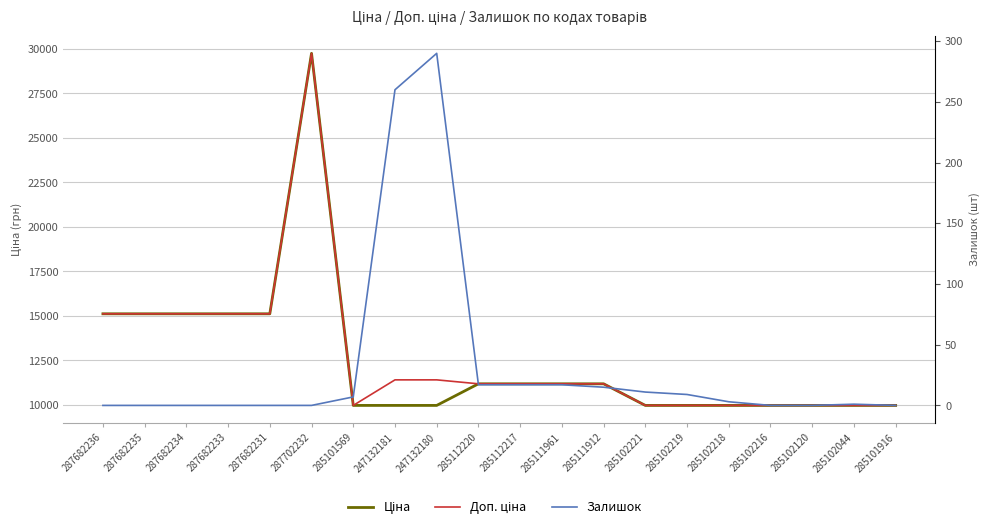

Reading right to left, what are all the values shown in this chart?

Ціна: 9975.0	9975.0	9975.0	9975.0	9975.0	9975.0	9975.0	11188.2	11188.2	11188.2	11188.2	9975.0	9975.0	9975.0	29747.2	15120.0	15120.0	15120.0	15120.0	15120.0
Доп. ціна: 9975.0	9975.0	9975.0	9975.0	9975.0	9975.0	9975.0	11188.2	11188.2	11188.2	11188.2	11410.0	11410.0	9975.0	29747.2	15120.0	15120.0	15120.0	15120.0	15120.0
Залишок: 0.0	1.0	0.0	0.0	3.0	9.0	11.0	15.0	17.0	17.0	17.0	290.0	260.0	7.0	0.0	0.0	0.0	0.0	0.0	0.0